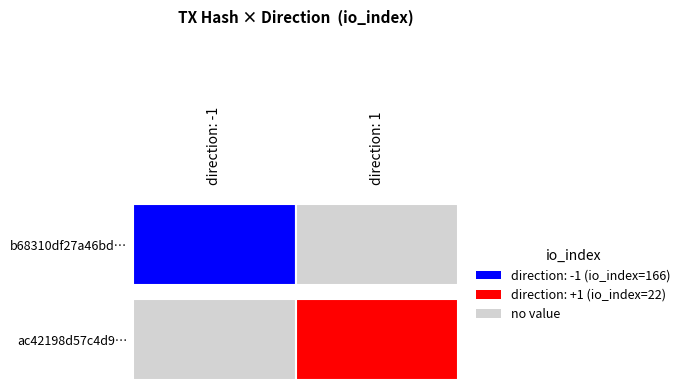

Which series has the largest total across all categories?

b68310df27a46bd87407a59e6cc9655ac954055